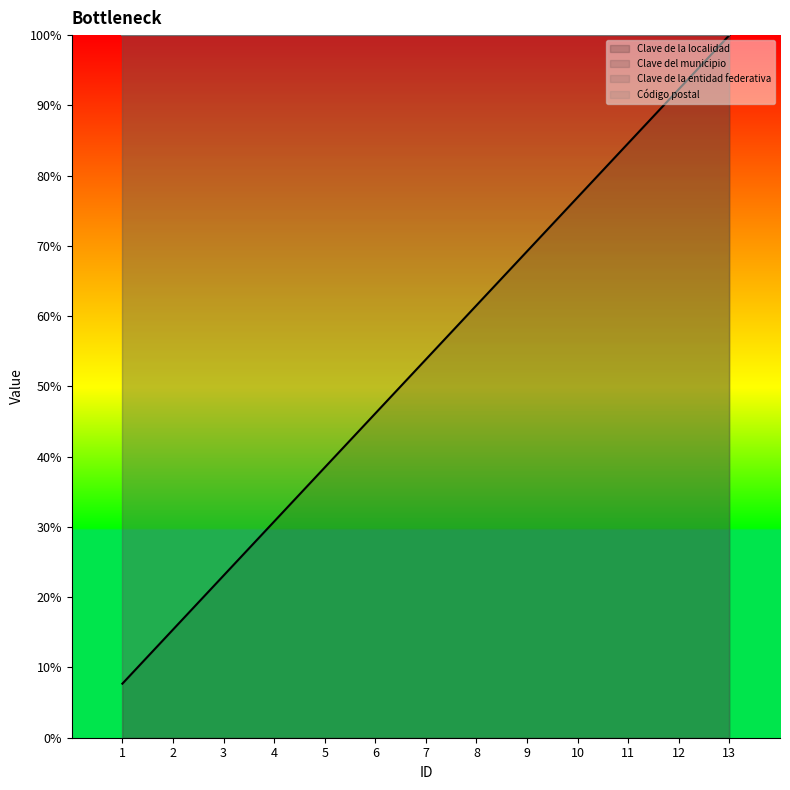

The value of Clave de la entidad federativa at 3 is 42. True or false?

False